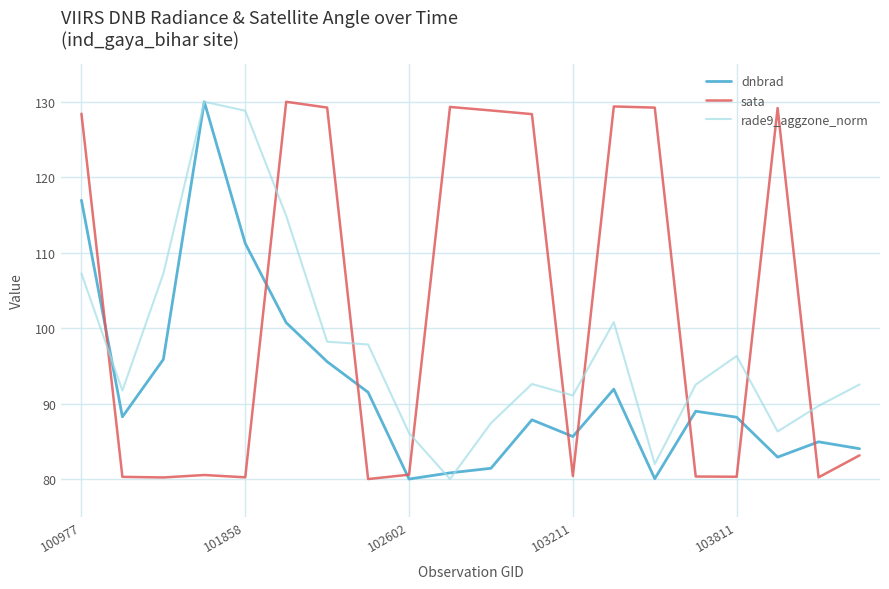

What is the lowest value of the rade9_aggzone_norm series?

80.0